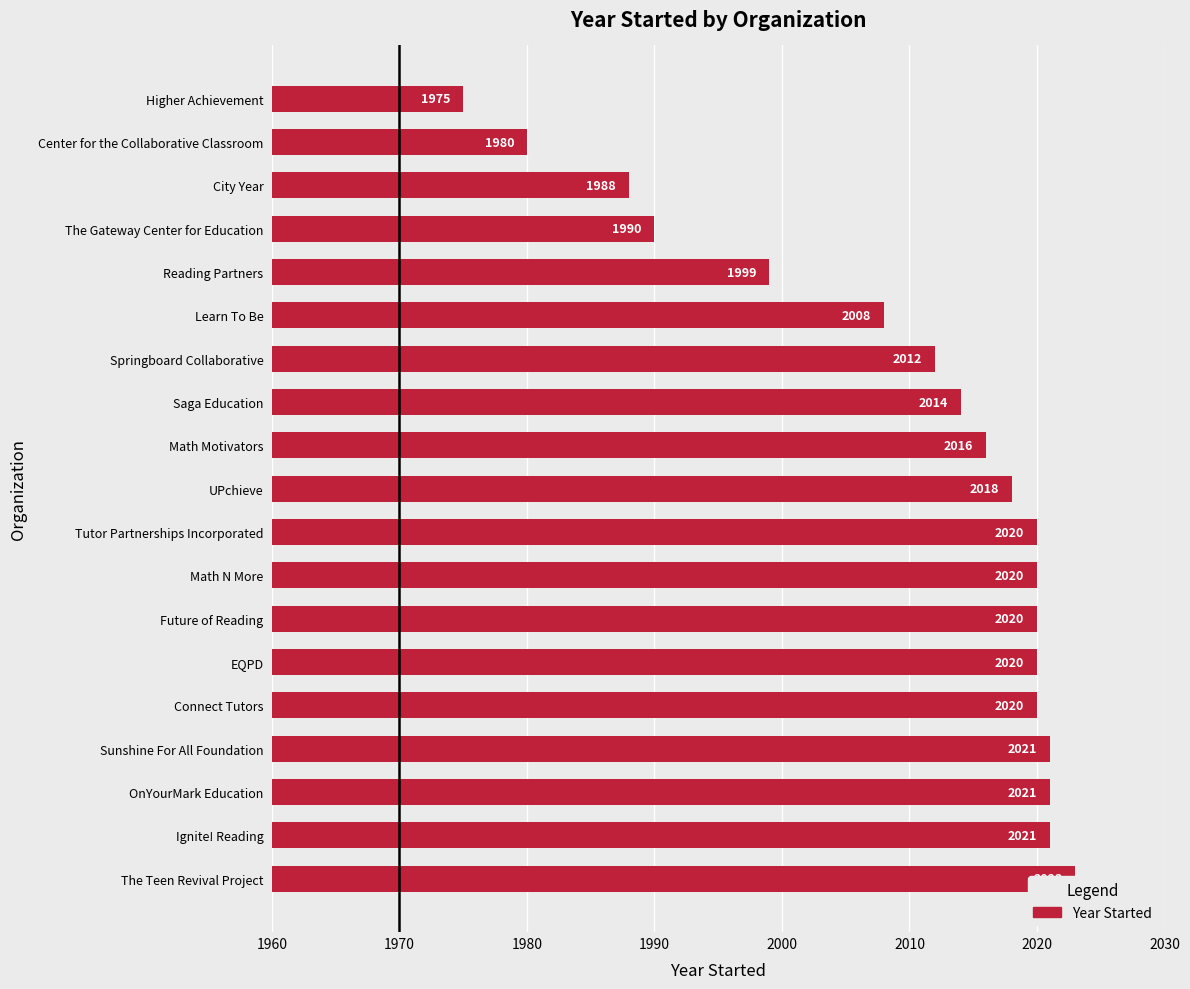

What is the value of the 8th bar from the left?

2020